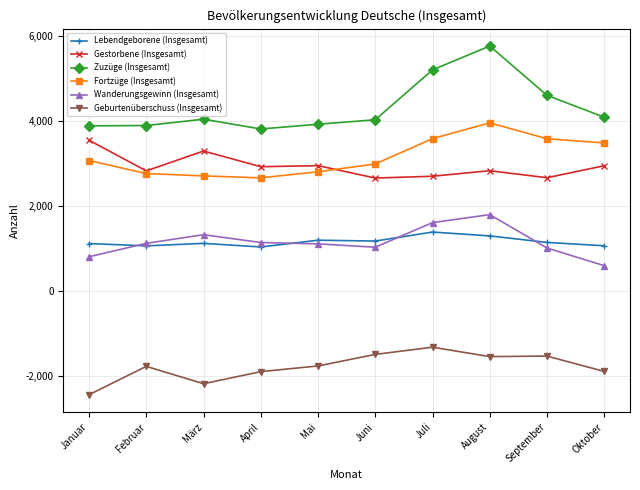

Which series has the largest total across all categories?

Zuzüge (Insgesamt)